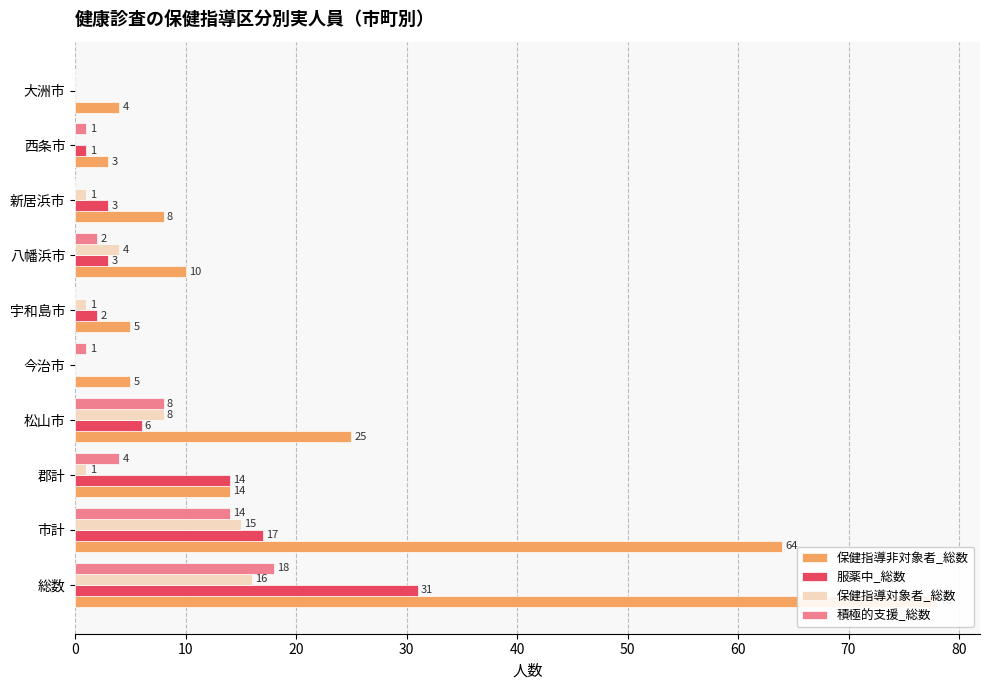

How many bars are there in each group?

4